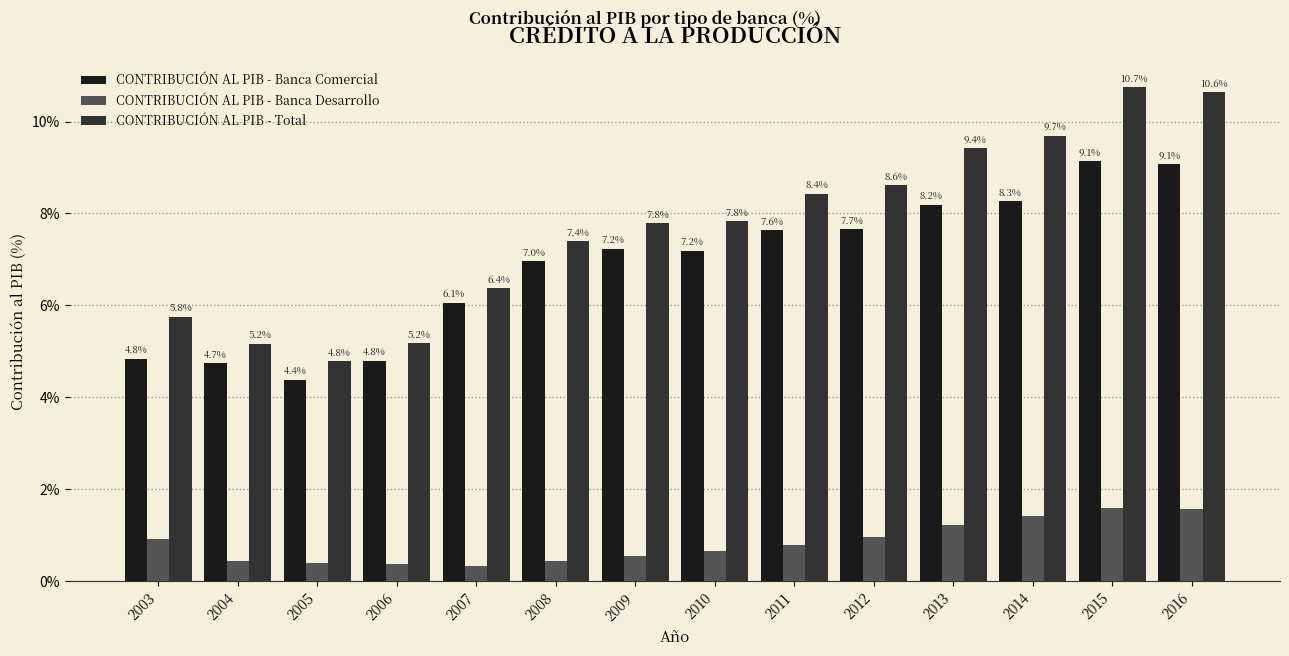

How many bars are there in total?

42